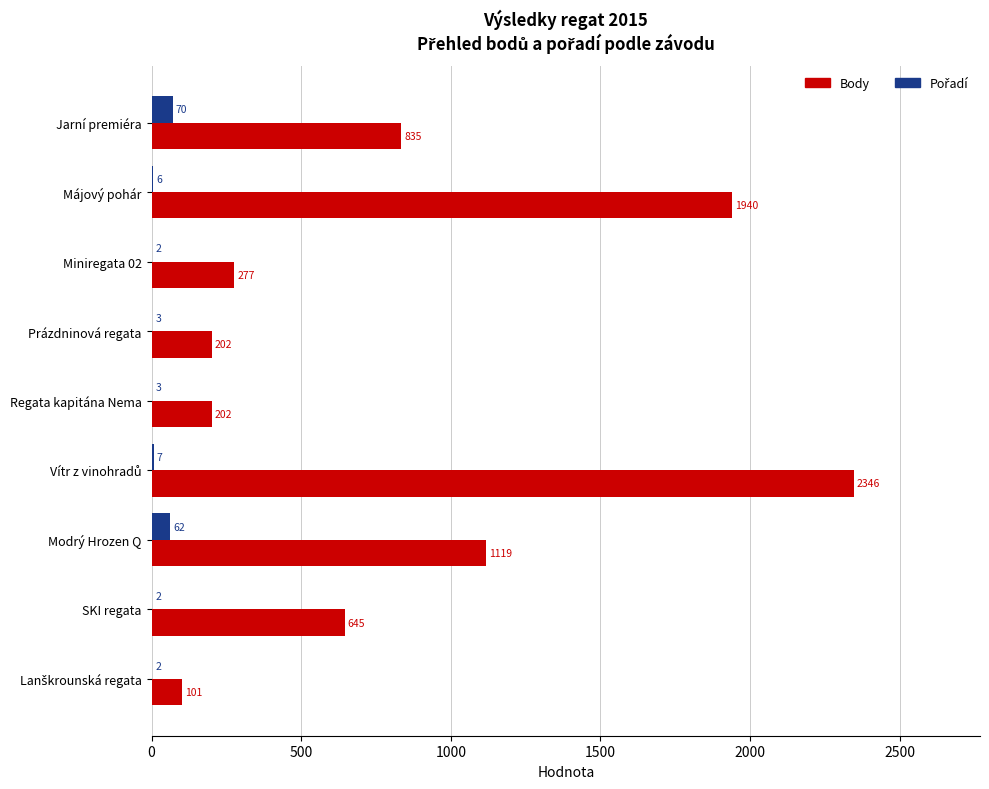

How many series are shown in this chart?

2